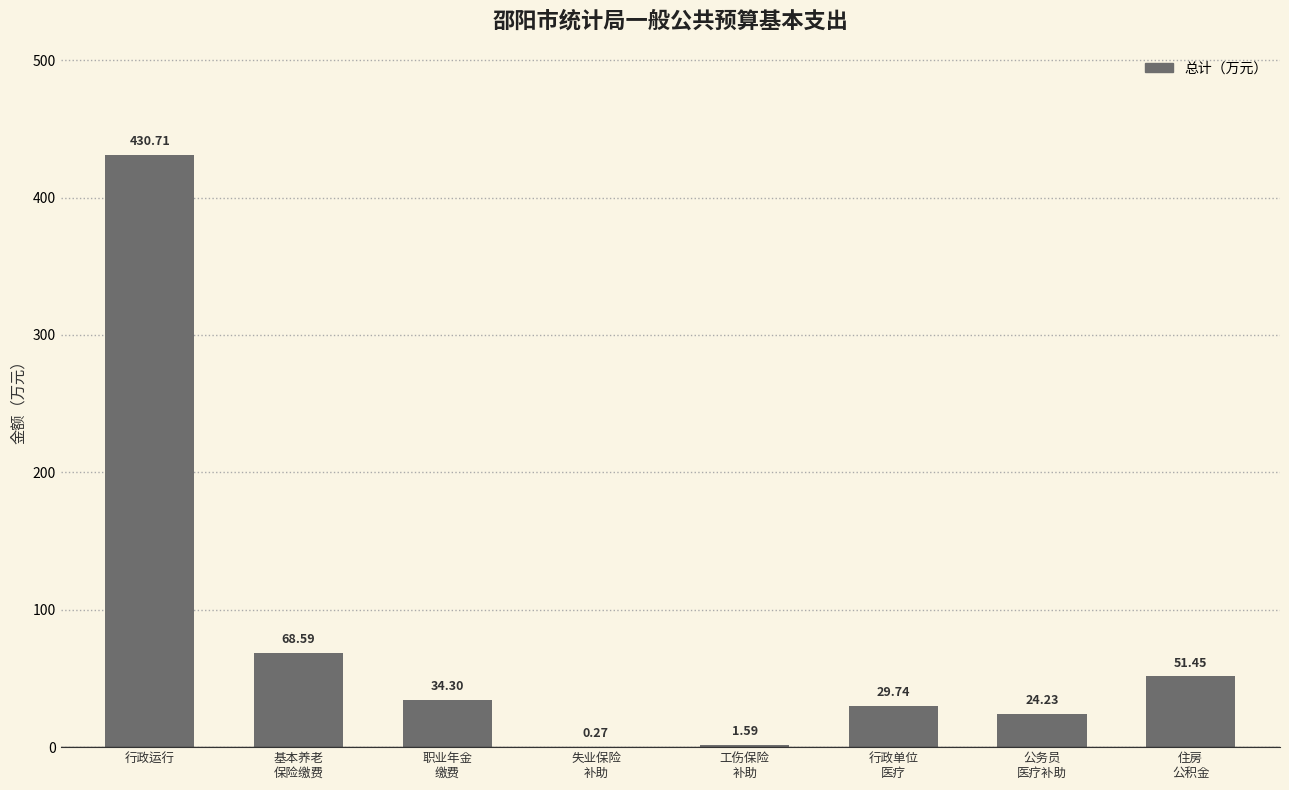

Are the bars horizontal?

No